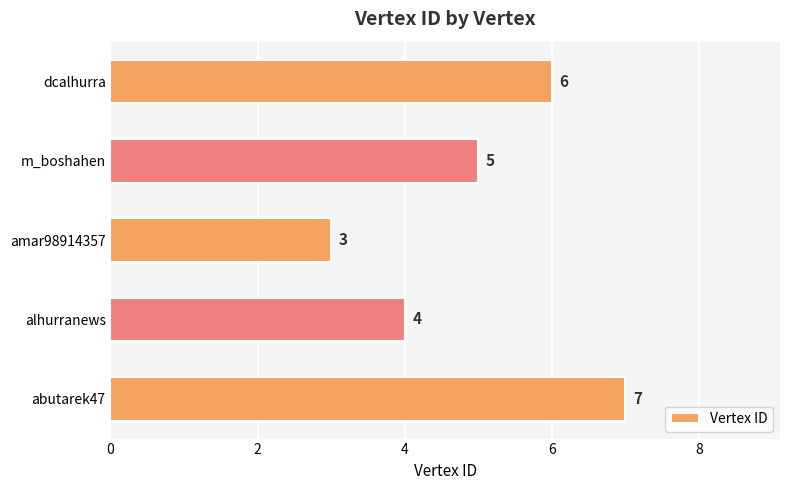

Is it true that the value at m_boshahen is 3?

False